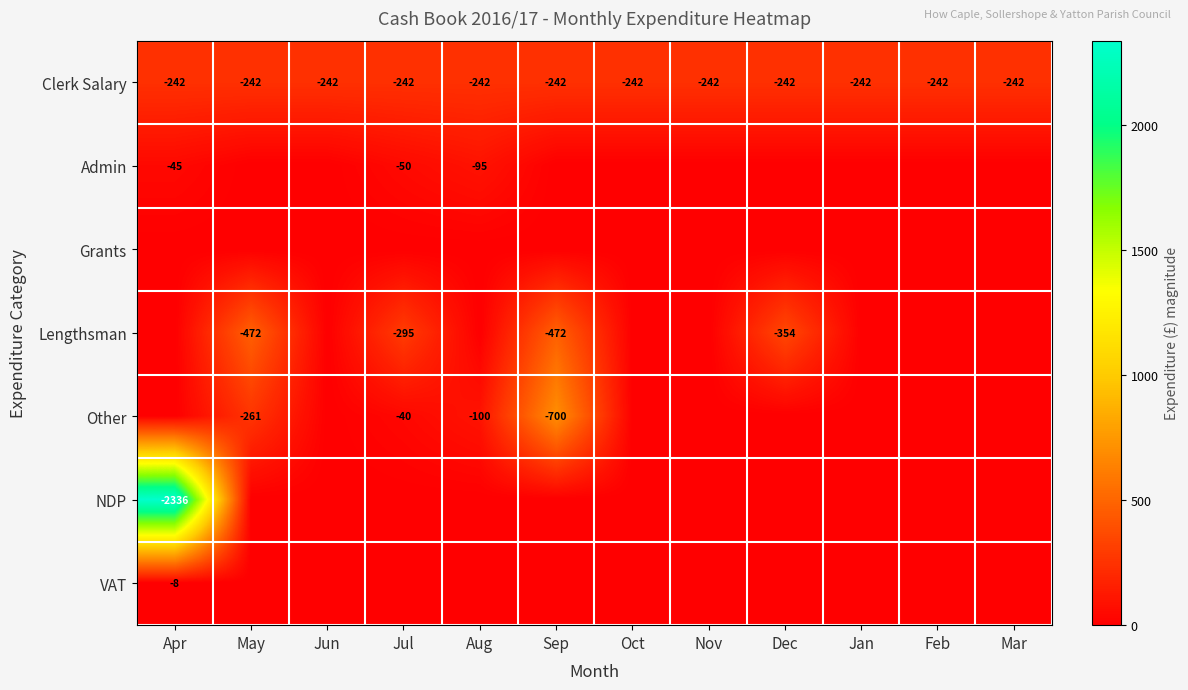

What is the average value of the Clerk Salary series?

-242